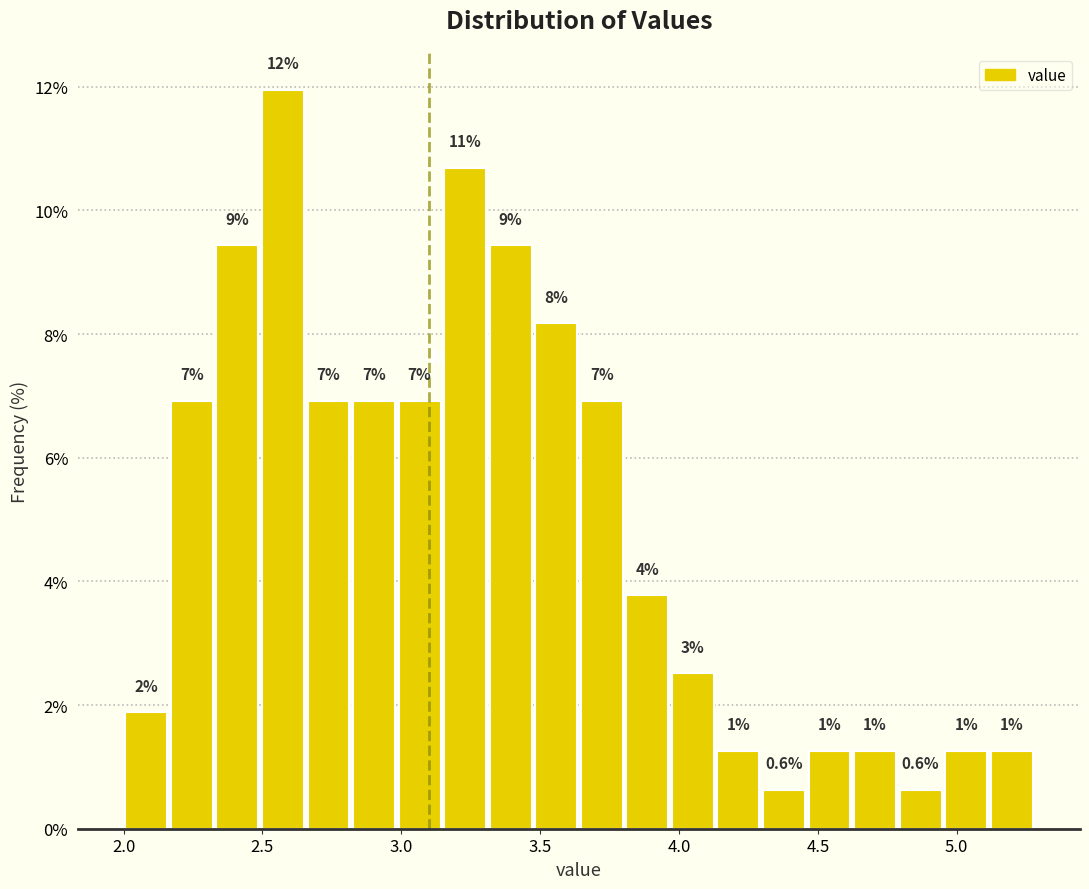

Around what value on the x-axis is the tallest bar? Give the approximate position of its centre, as read against the axis.

2.55